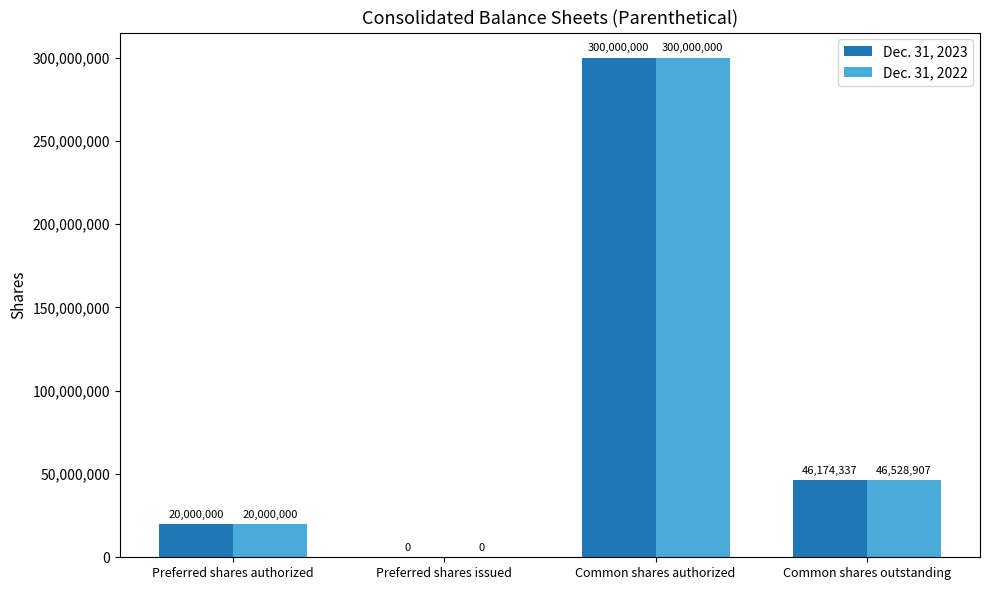

What is the difference between the Dec. 31, 2022 values at Common shares outstanding and Preferred shares issued?

46528907